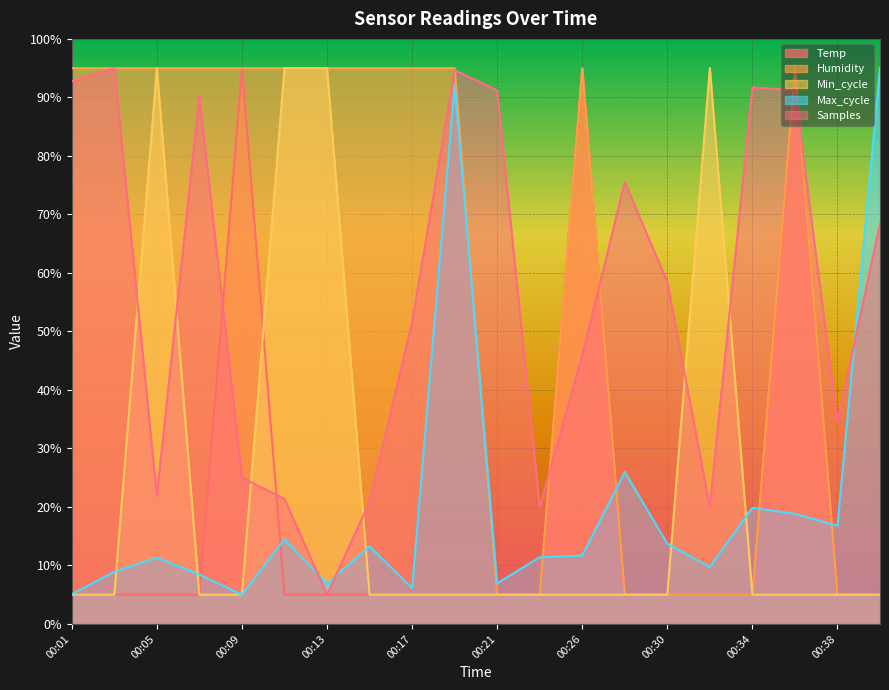

True or false: Min_cycle has more than 0 points higher than both neighbors.

True